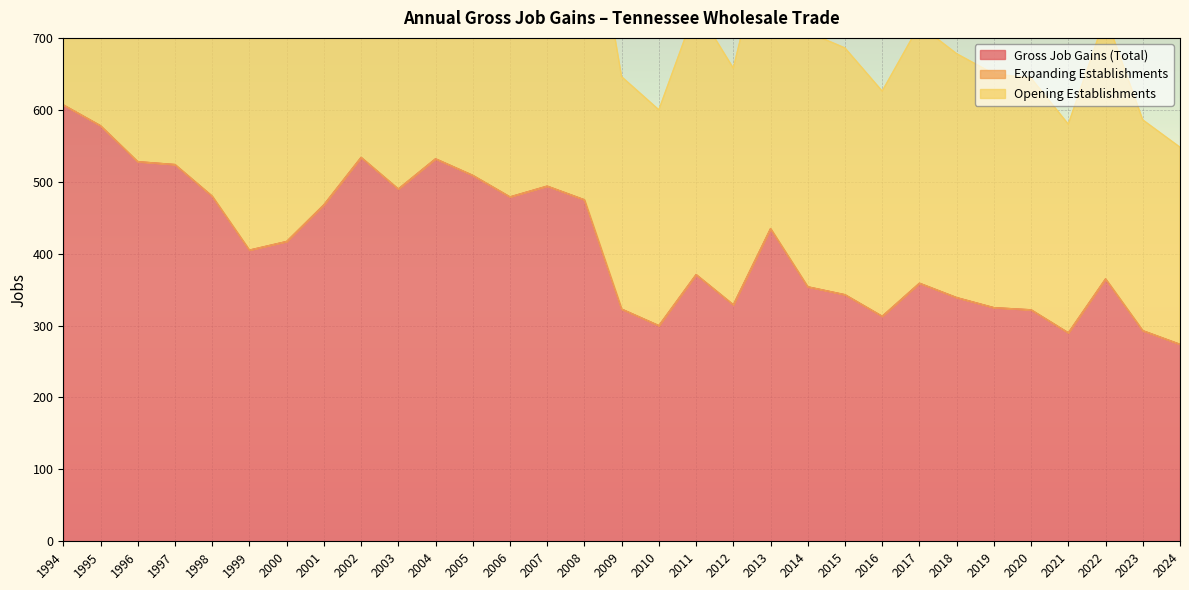

Does the chart display data point markers on the line(s)?

No